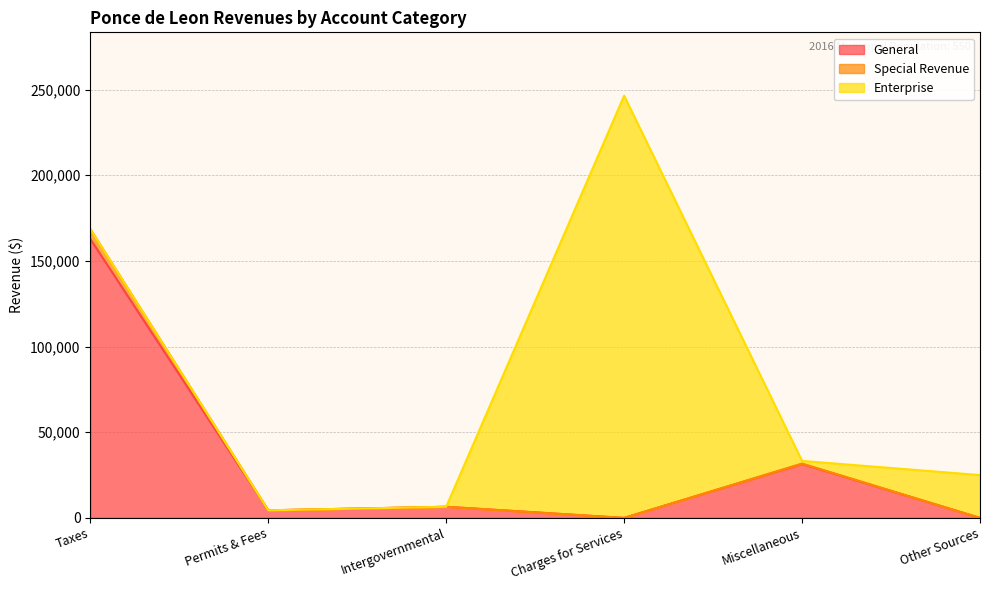

Does the chart display data point markers on the line(s)?

No